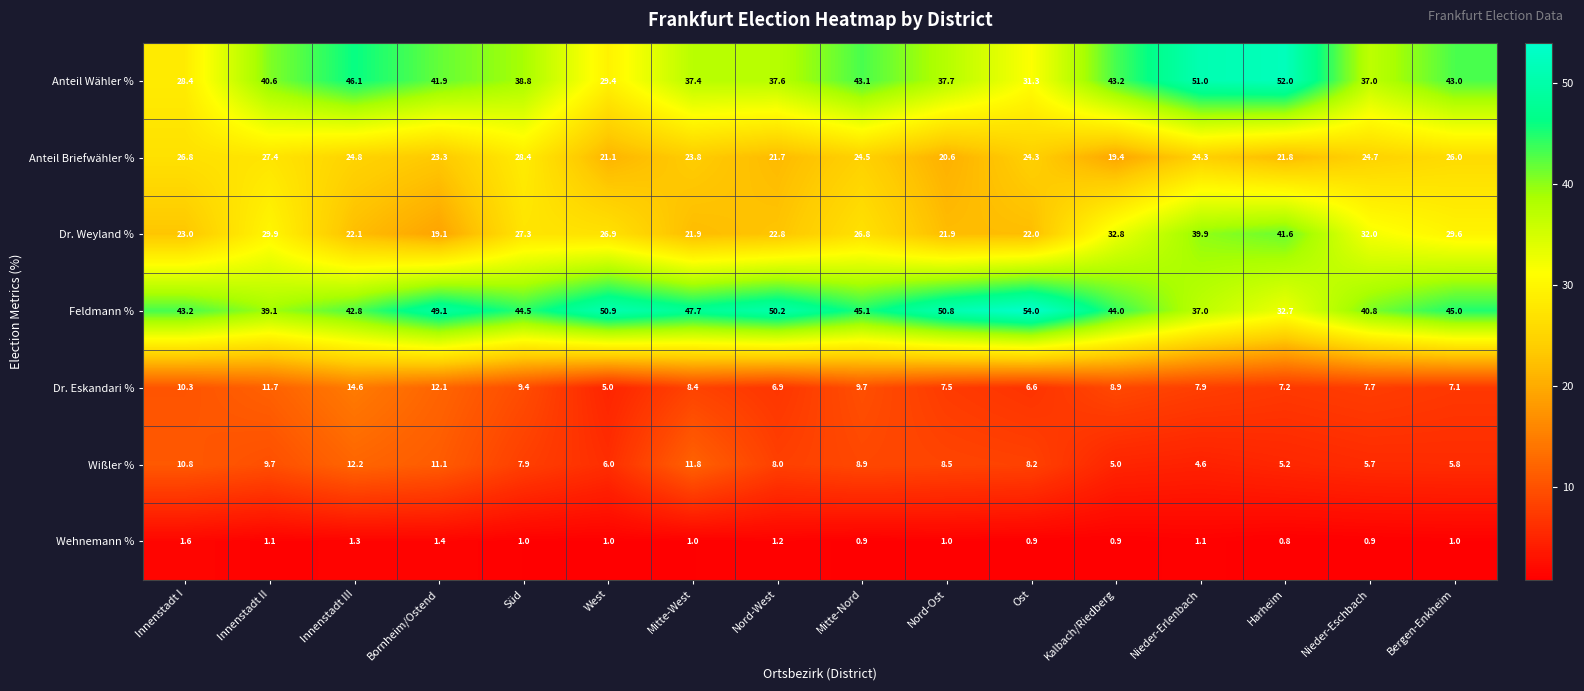

Count the number of data series in this chart.

7